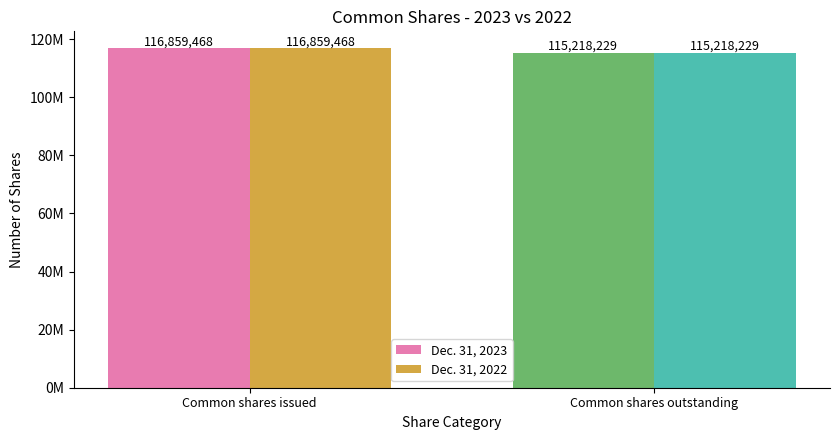

Does the chart contain stacked bars?

No